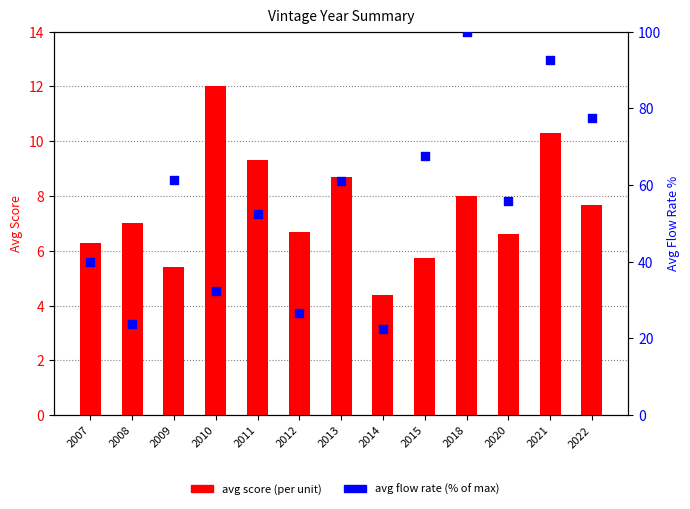

Which series reaches the minimum Y coordinate?

avg score